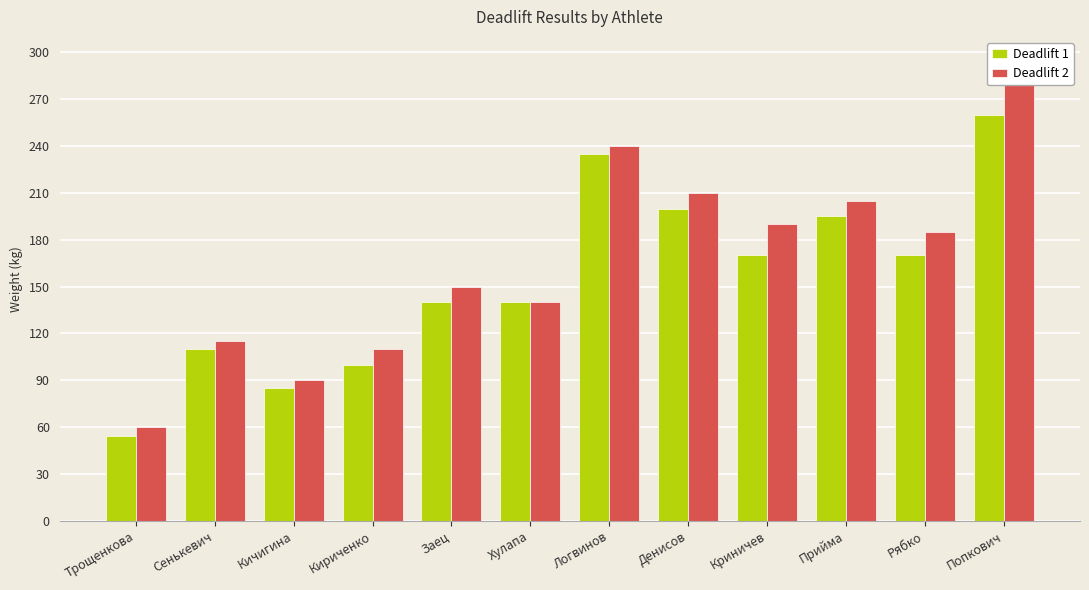

How many data points in Deadlift 1 are less than 170?

6